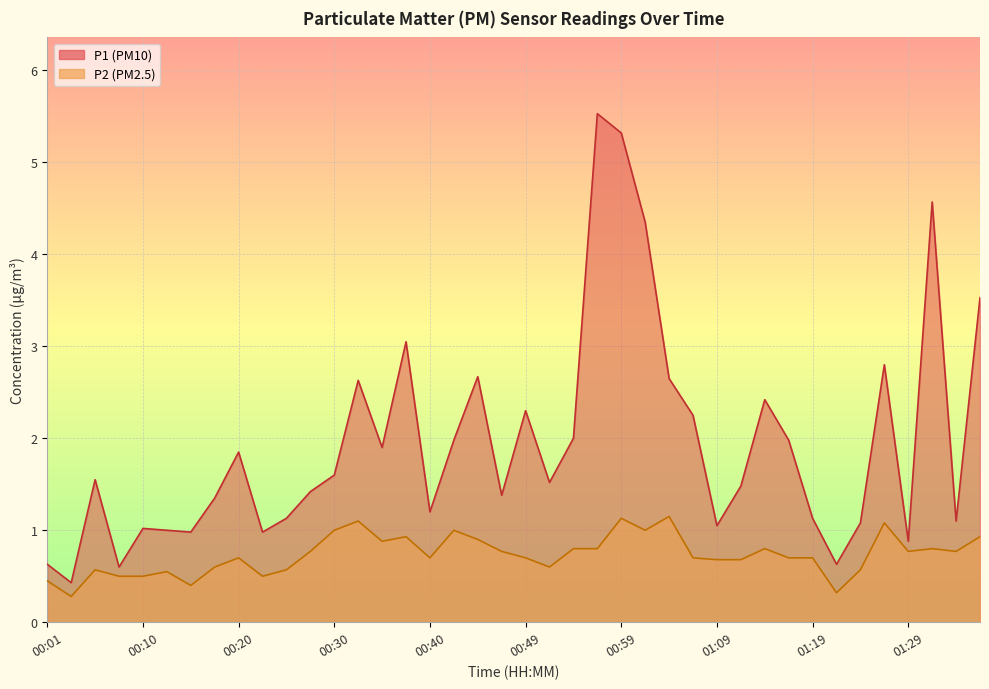

The P2 series shows 0.9 at 00:35. True or false?

True